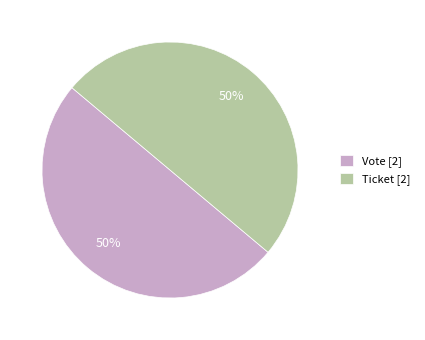

What is the ratio of the value at Vote [2] to the value at Ticket [2]?

1.0